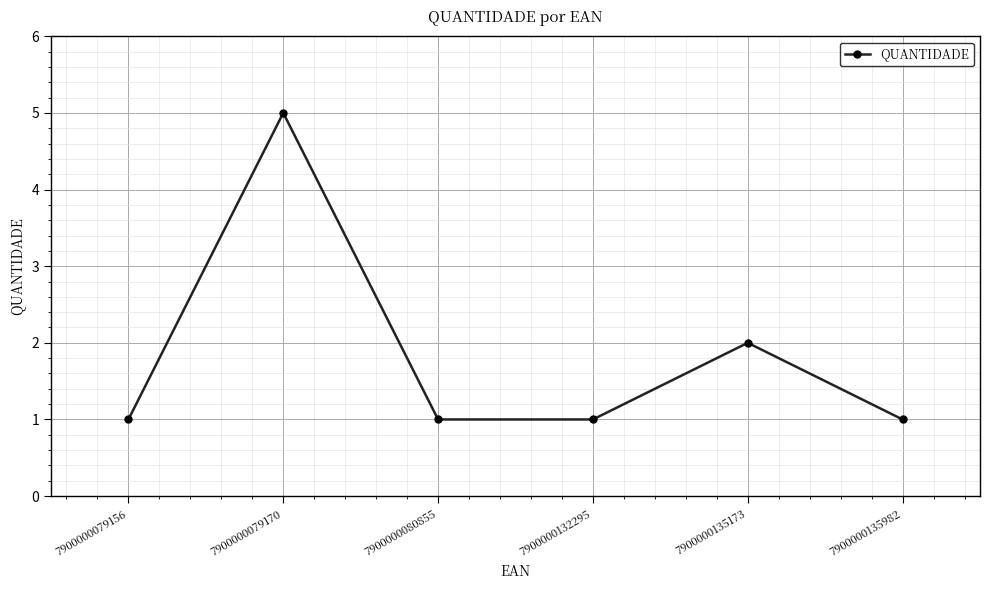

Read the value at 7900000132295.

1